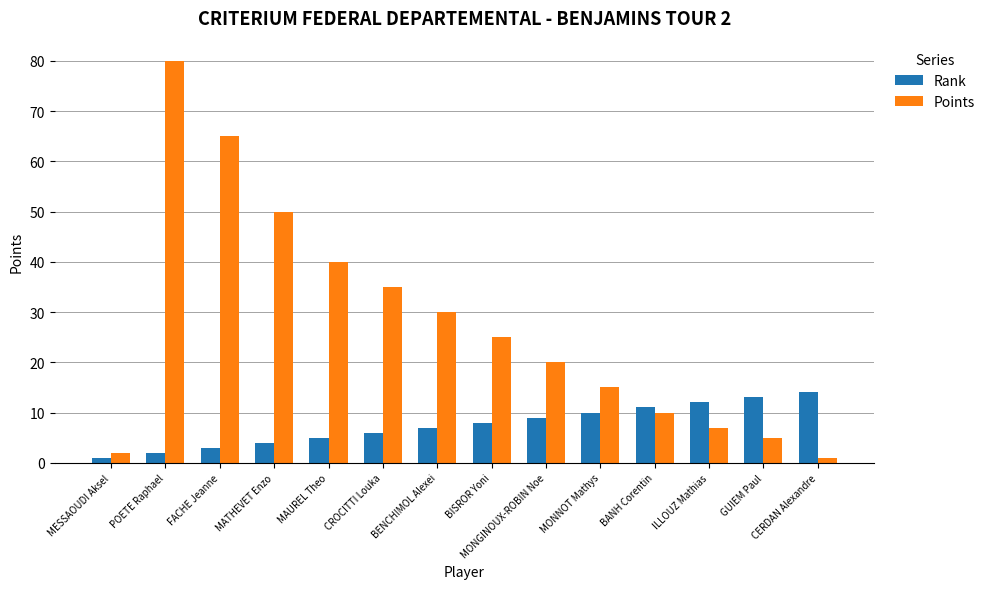

What is the label of the 4th bar from the left?

MATHEVET Enzo